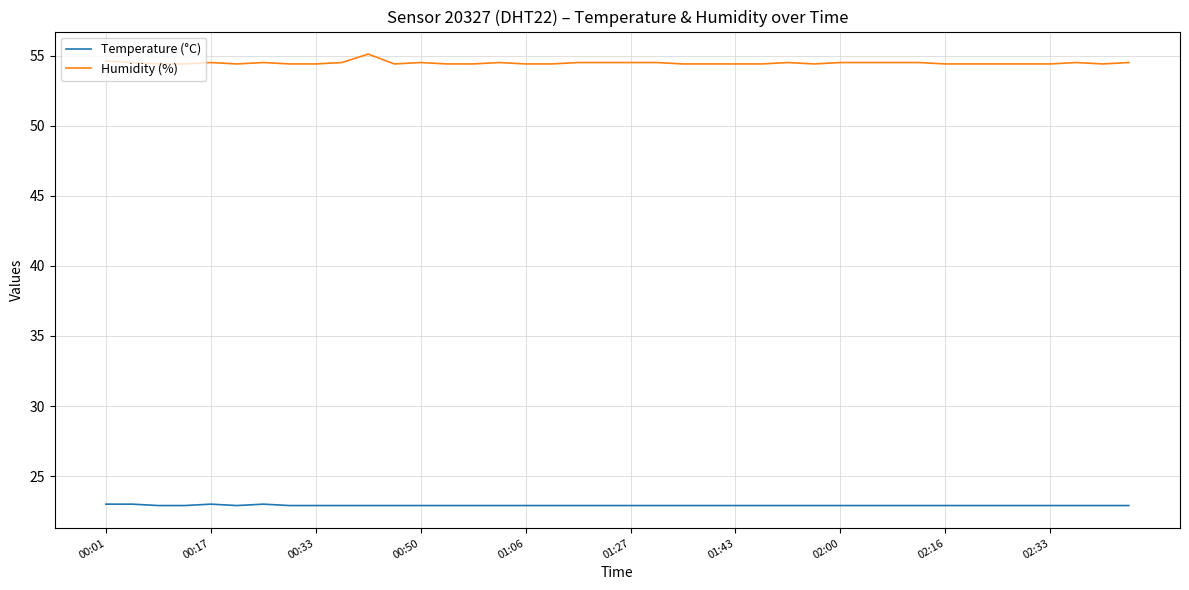

List the series in order of their overall mean, lowest first.

Temperature (°C), Humidity (%)